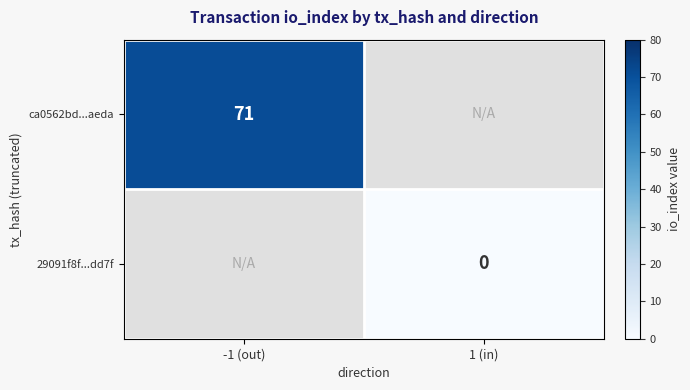

At how many categories does at least one series exceed 36?

1